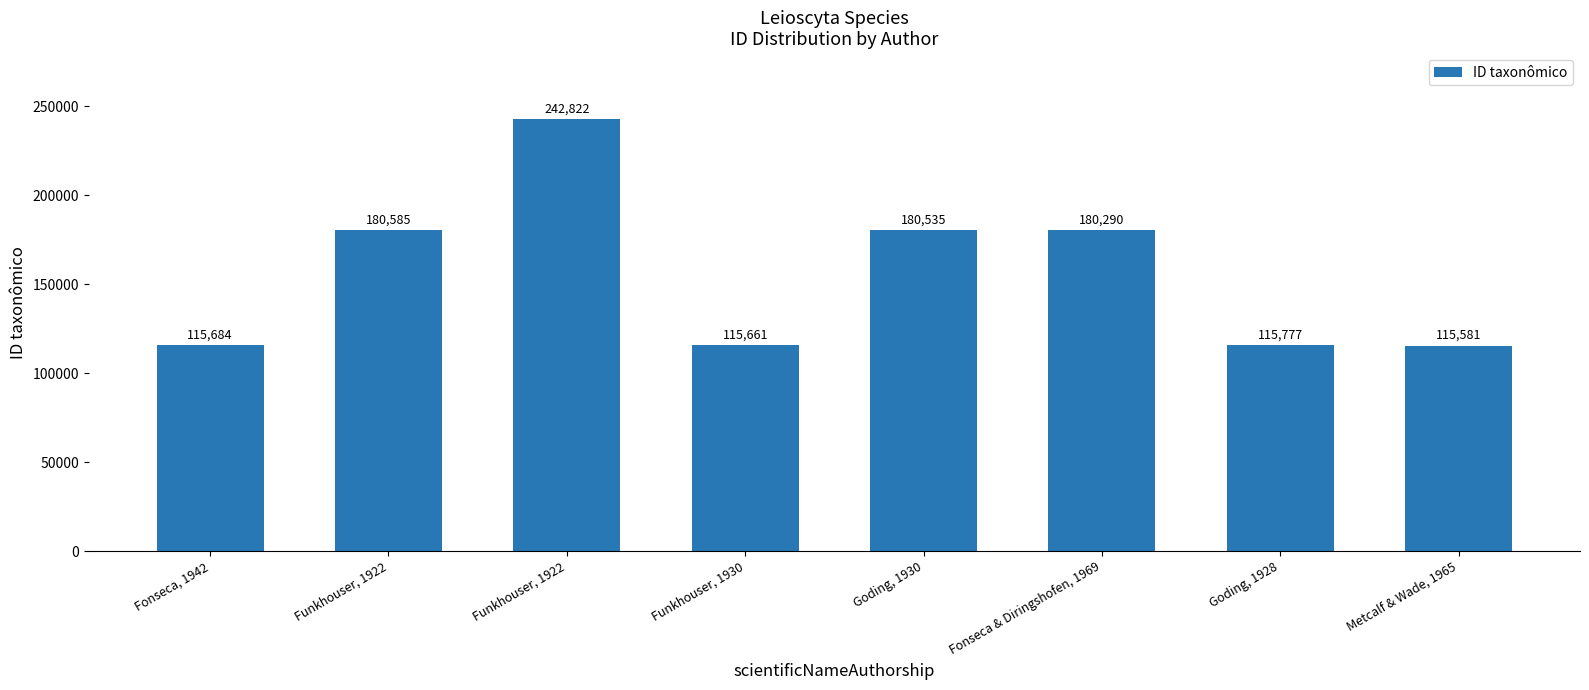

What is the change in value from Goding, 1930 to Fonseca & Diringshofen, 1969?

-245